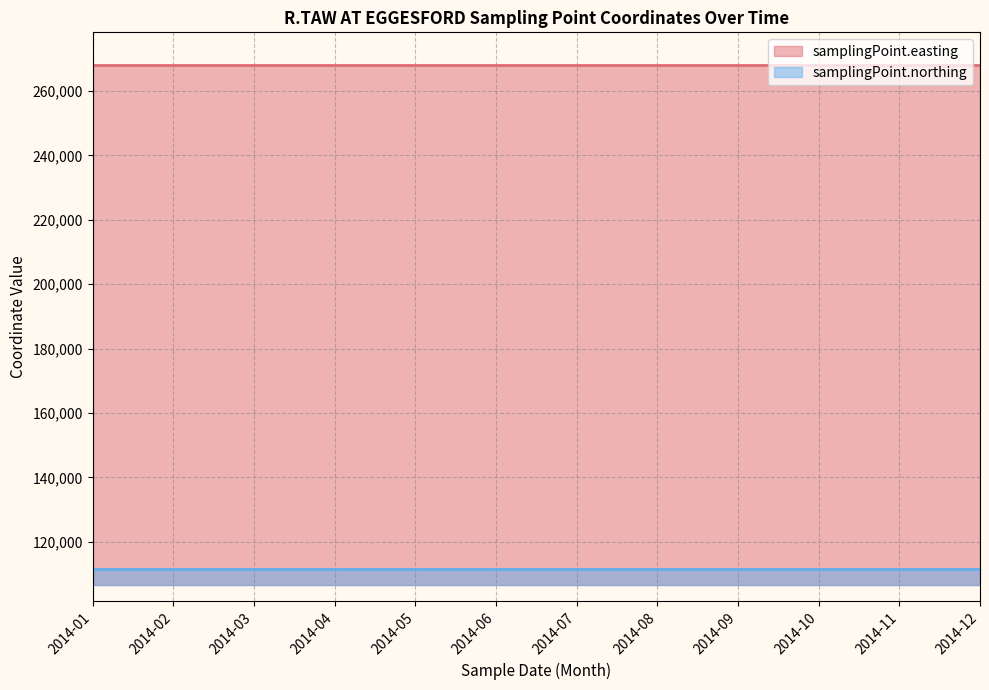

Reading left to right, transcribe all the data shown in this chart.

samplingPoint.easting: 268270	268270	268270	268270	268270	268270	268270	268270	268270	268270	268270	268270
samplingPoint.northing: 111425	111425	111425	111425	111425	111425	111425	111425	111425	111425	111425	111425